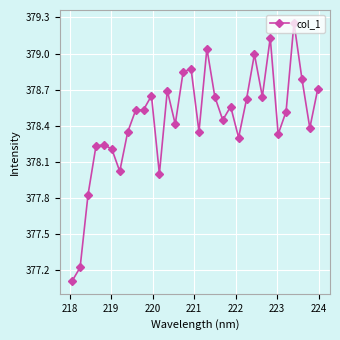

True or false: the data has more than 1 interior local peaks.

True